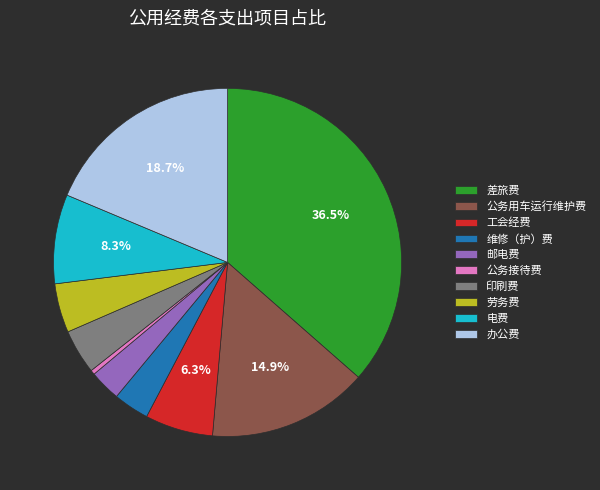

How many segments does this pie chart have?

10